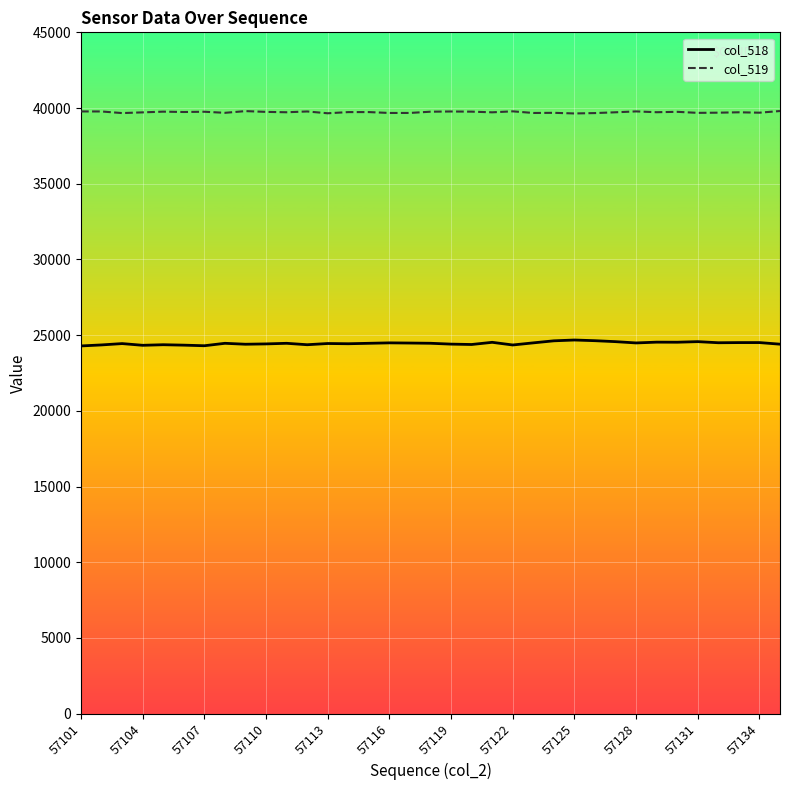

List the series in order of their overall mean, highest first.

col_519, col_518